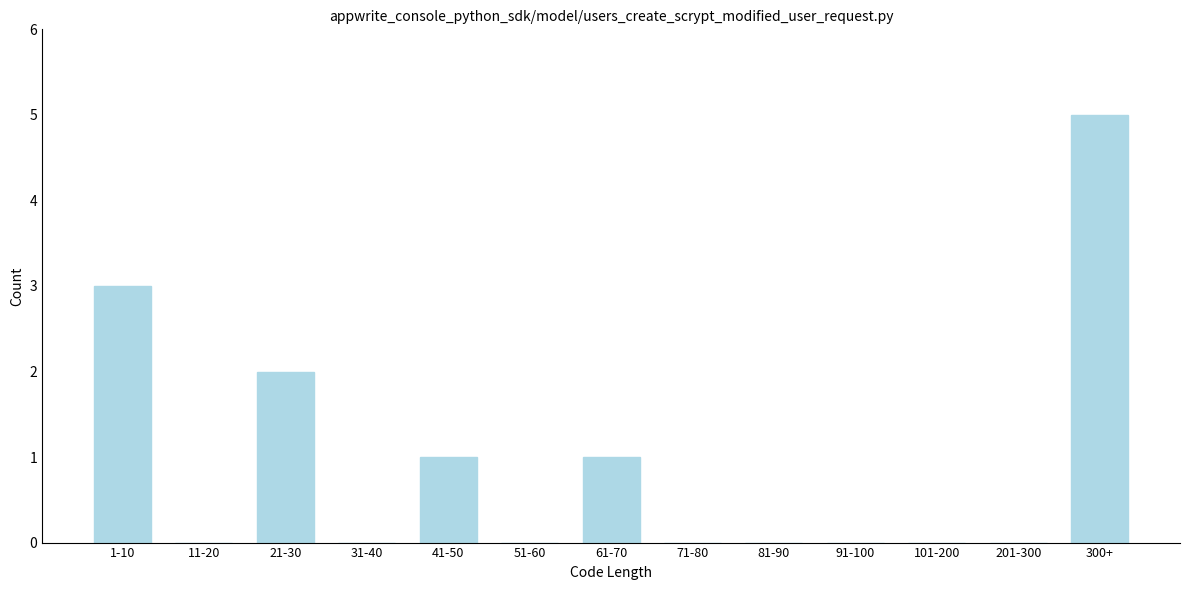

Reading left to right, extract all data points from this chart.

1-10=3	11-20=0	21-30=2	31-40=0	41-50=1	51-60=0	61-70=1	71-80=0	81-90=0	91-100=0	101-200=0	201-300=0	300+=5